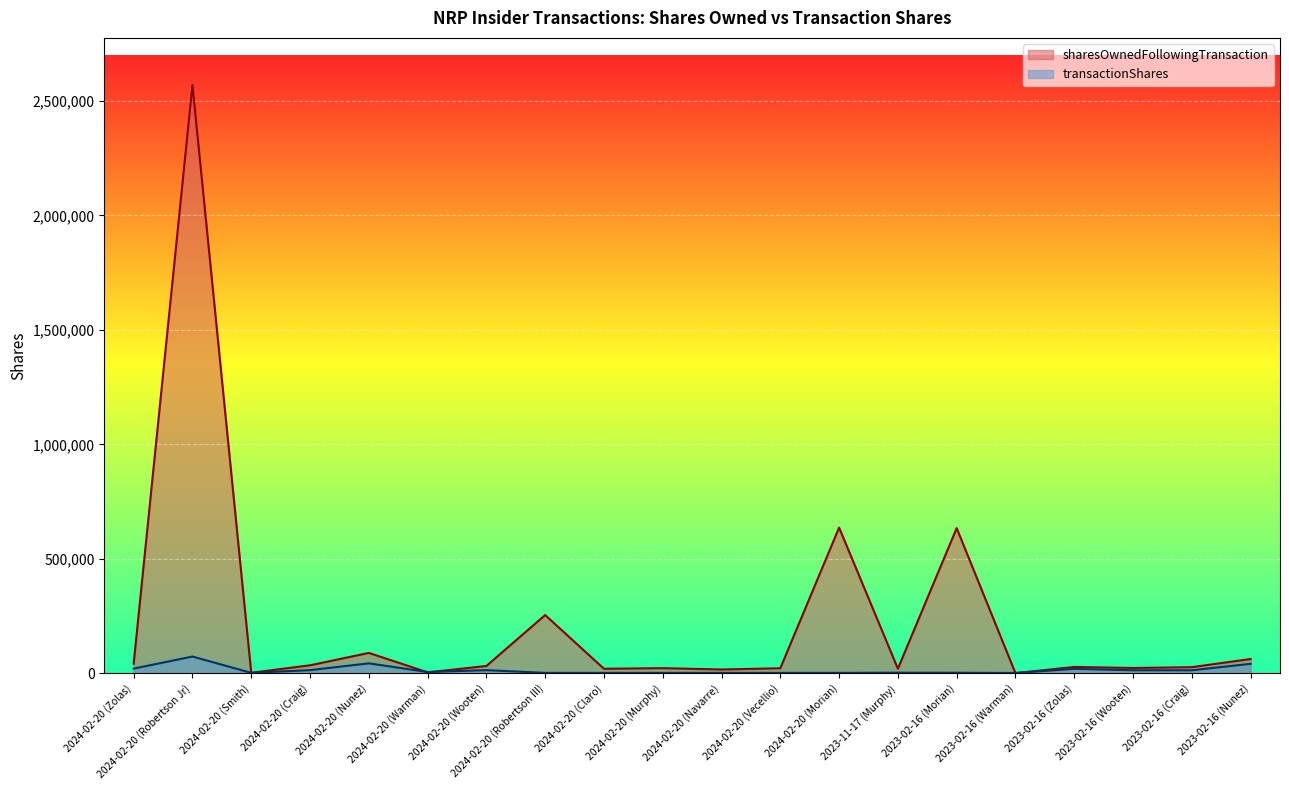

Is the value of sharesOwnedFollowingTransaction at 2024-02-20 (Craig) greater than the value of transactionShares at 2024-02-20 (Claro)?

Yes